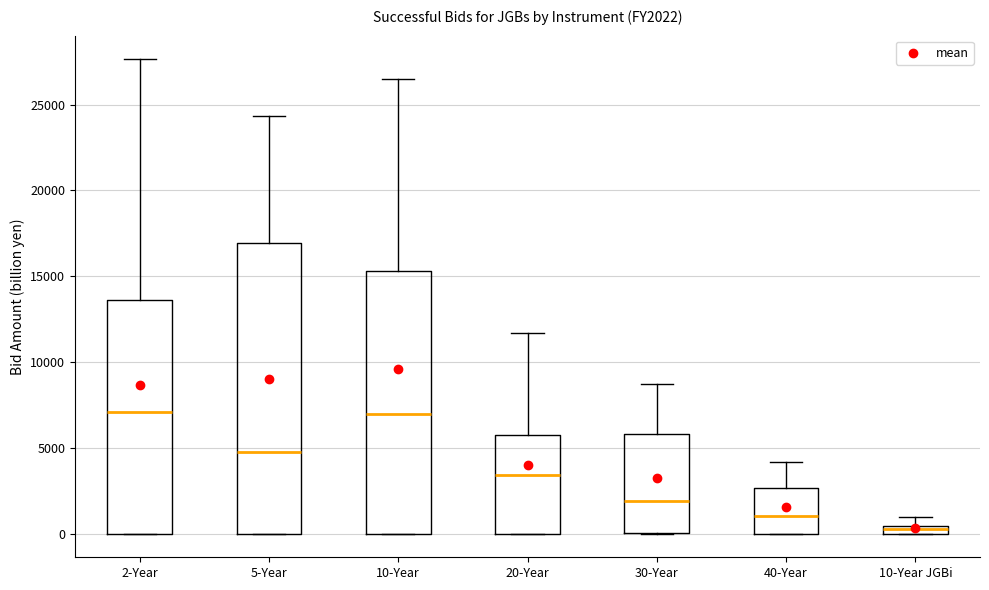

Where is the lower edge of the box for 5-Year on the y-axis? The values are not printed on the chart, so give them approximately, as read against the axis.

0